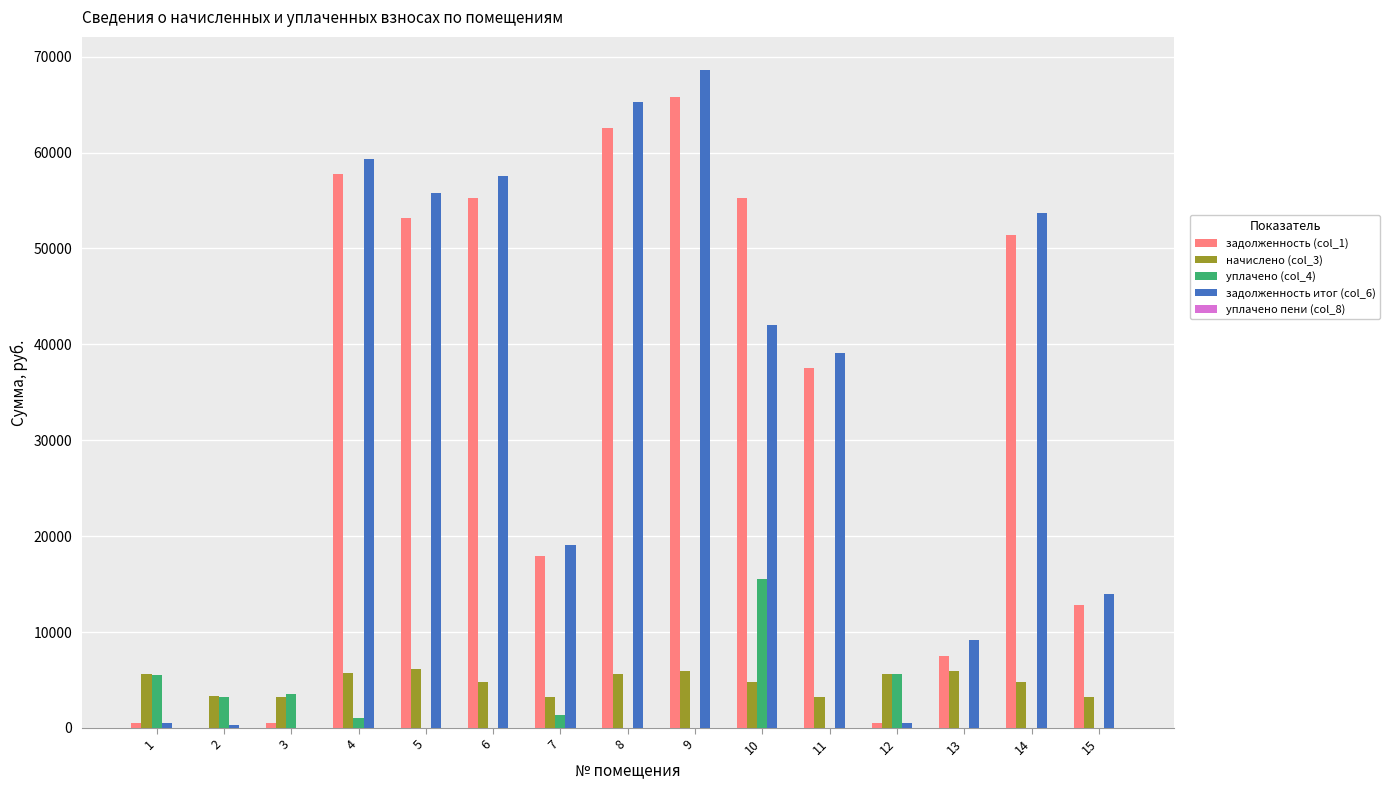

Is the value of уплачено (col_4) at 13 greater than the value of задолженность итог (col_6) at 5?

No